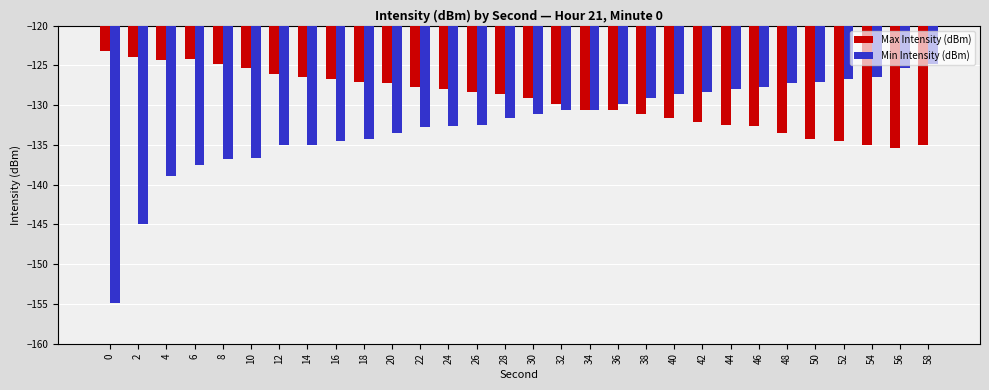

Which series has the widest spread of values?

Min Intensity (dBm)